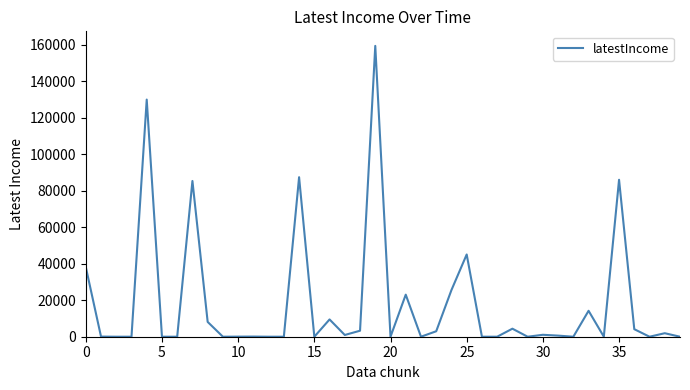

What is the maximum value shown in the chart?

159314